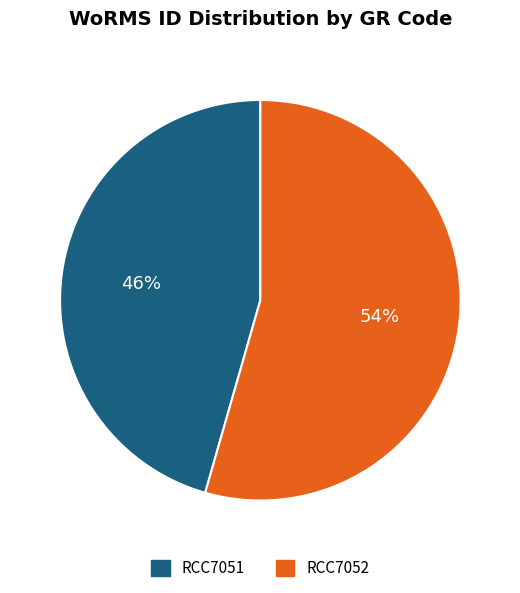

Does RCC7051 account for over 50% of the chart?

No